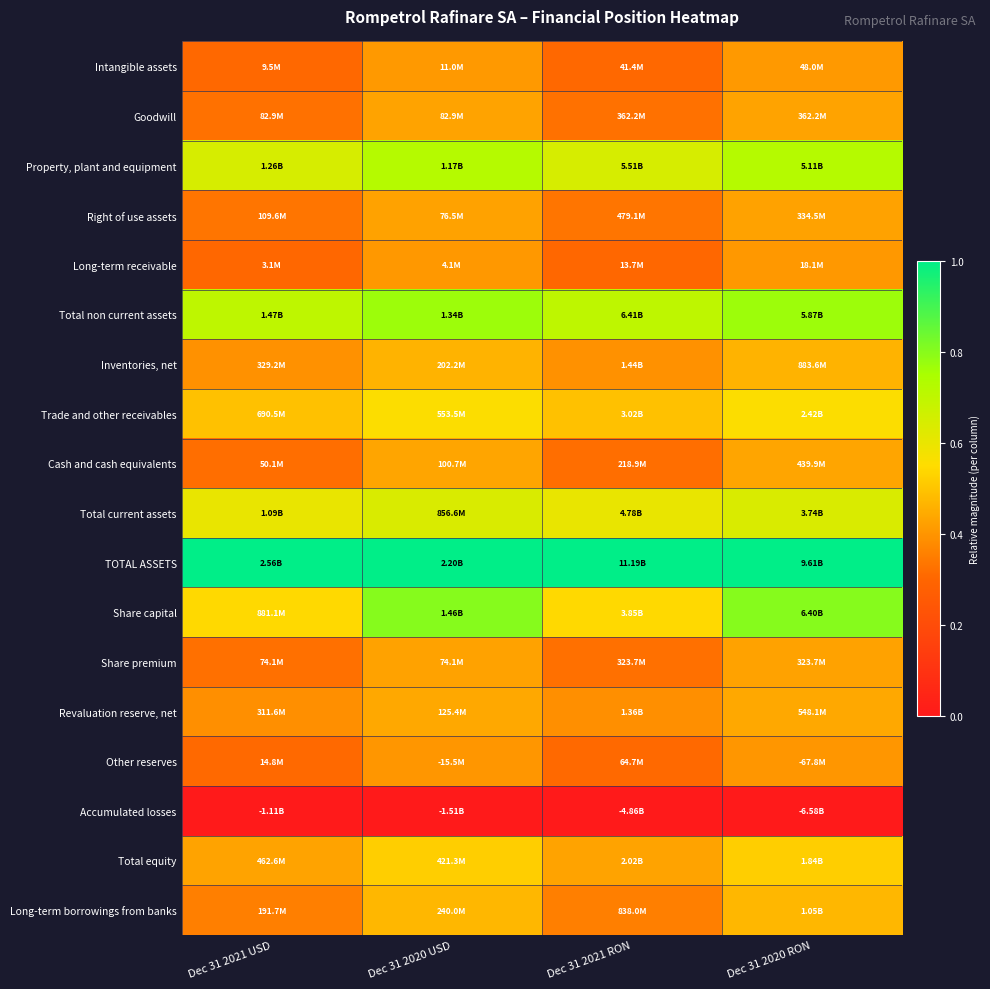

What is the difference between the highest and lowest values at Dec 31 2020 RON?

1.0